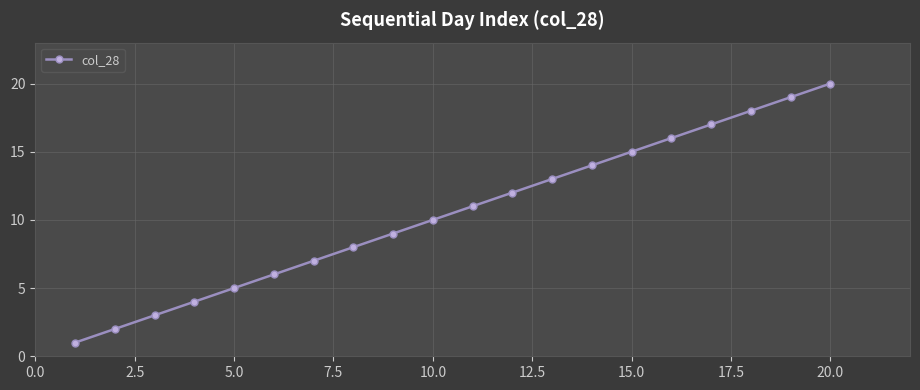

What is the value of the 19th point from the left?

19